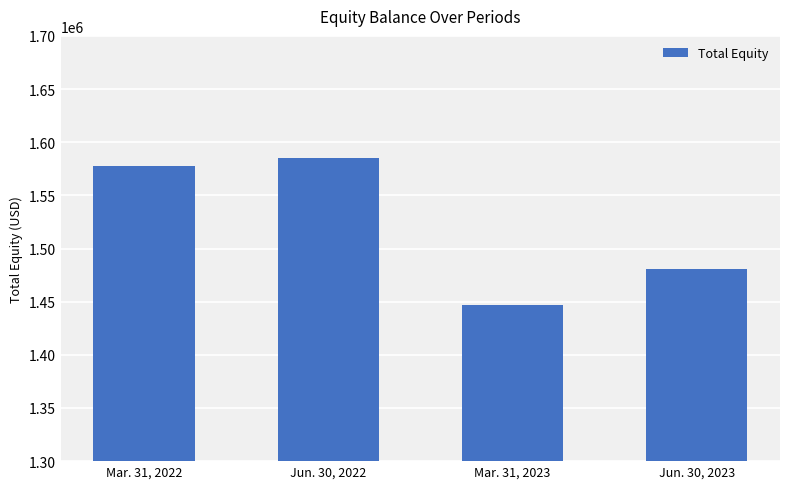

What position from the right is Jun. 30, 2023?

1